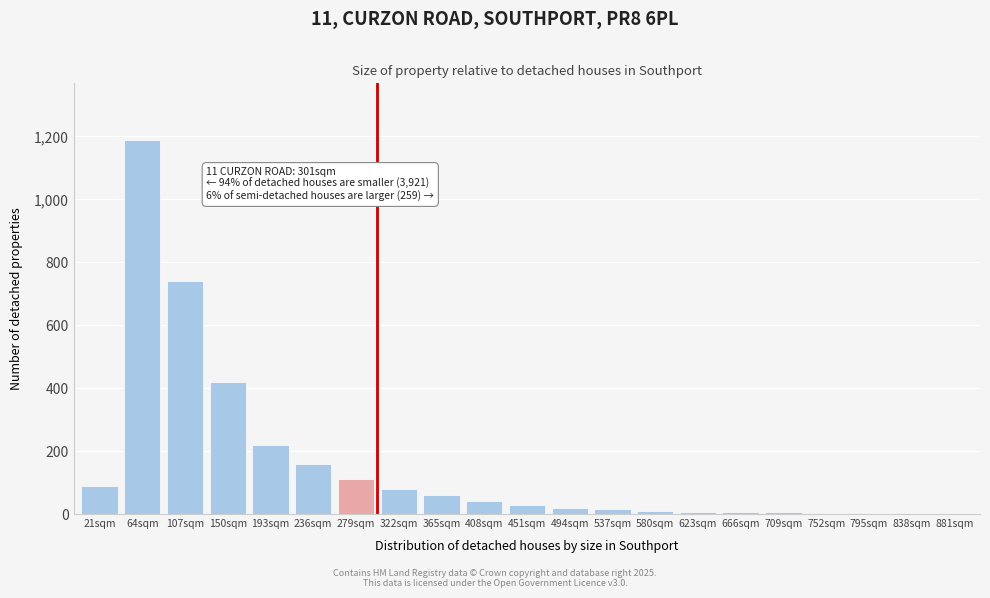

At which label is the value closest to 595?

107sqm